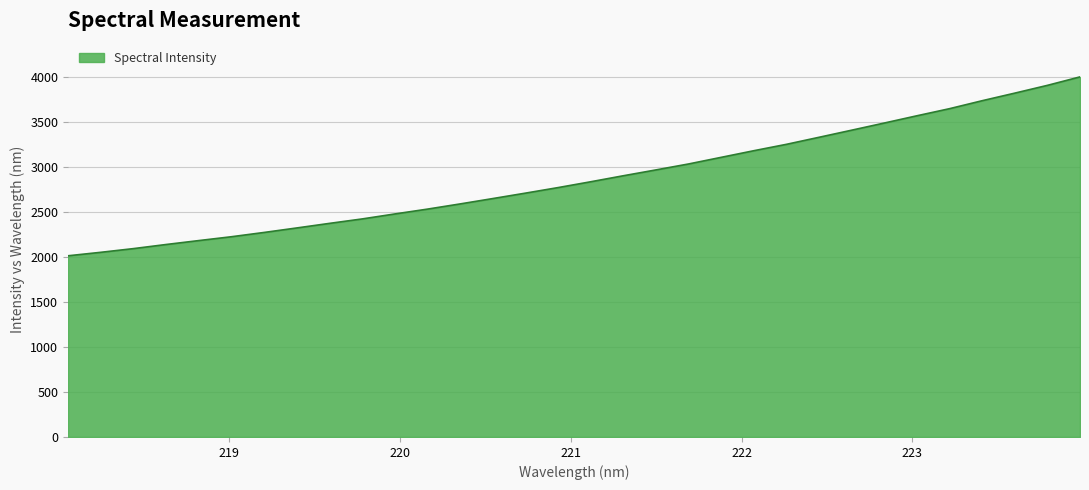

What is the greatest value displayed?

3999.5